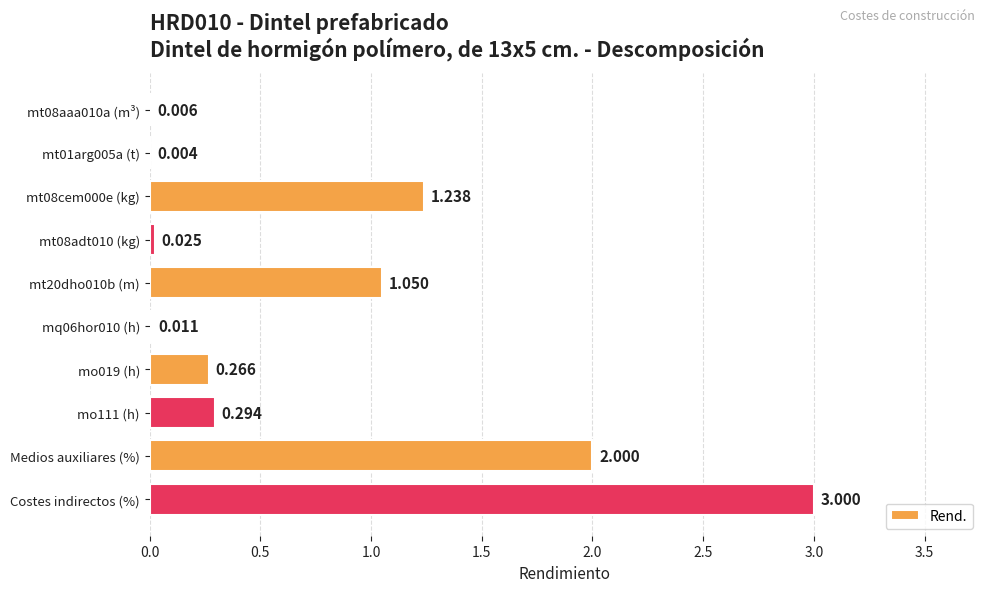

Which label corresponds to the largest value in the chart?

Costes indirectos (%)